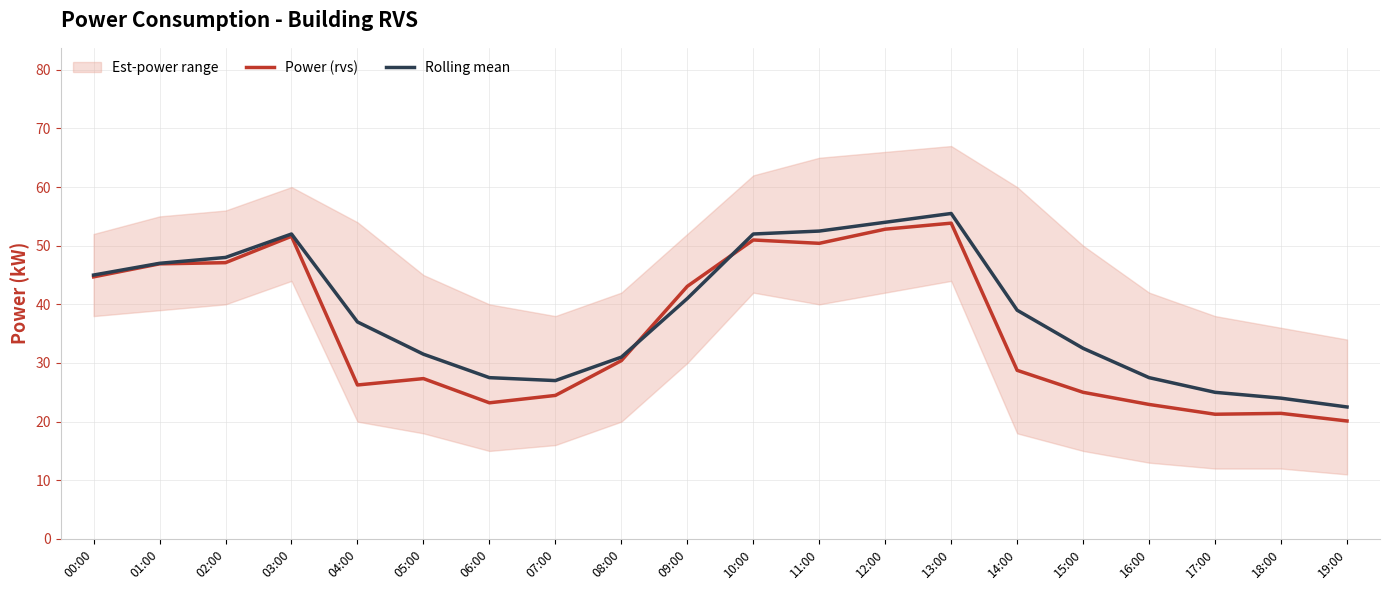

At which label does Rolling mean reach its minimum?

19:00